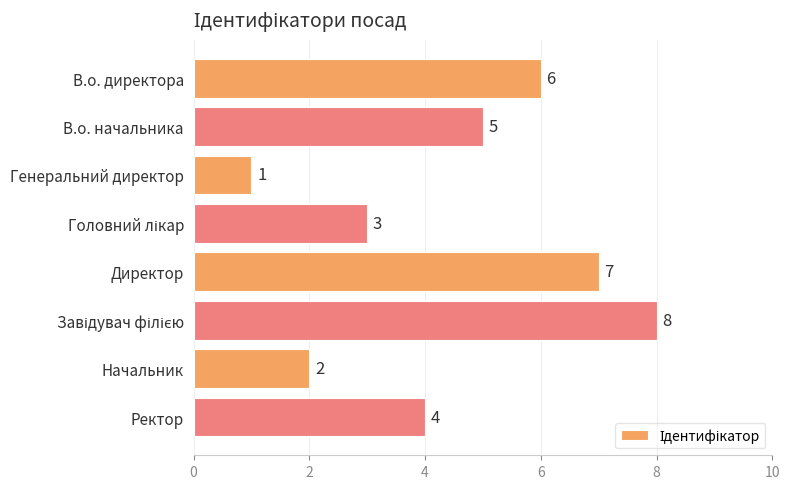

How many categories are shown in the chart?

8